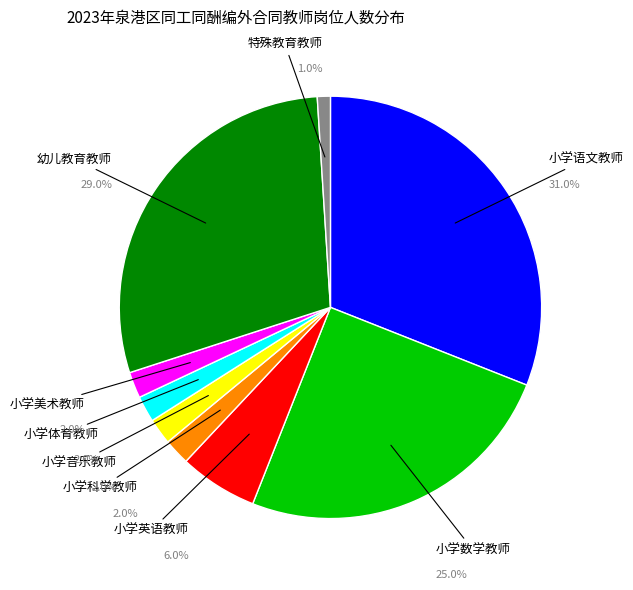

To the nearest percent, what is the average slice percentage?

11%